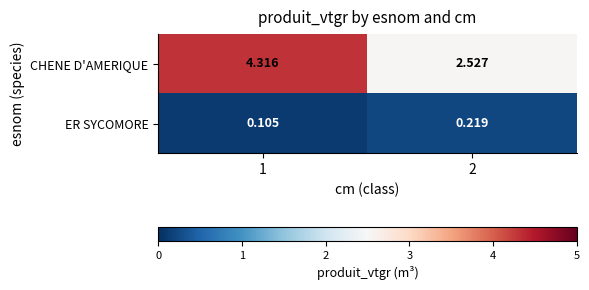

Is the value of CHENE D'AMERIQUE at 1 greater than the value of ER SYCOMORE at 1?

Yes